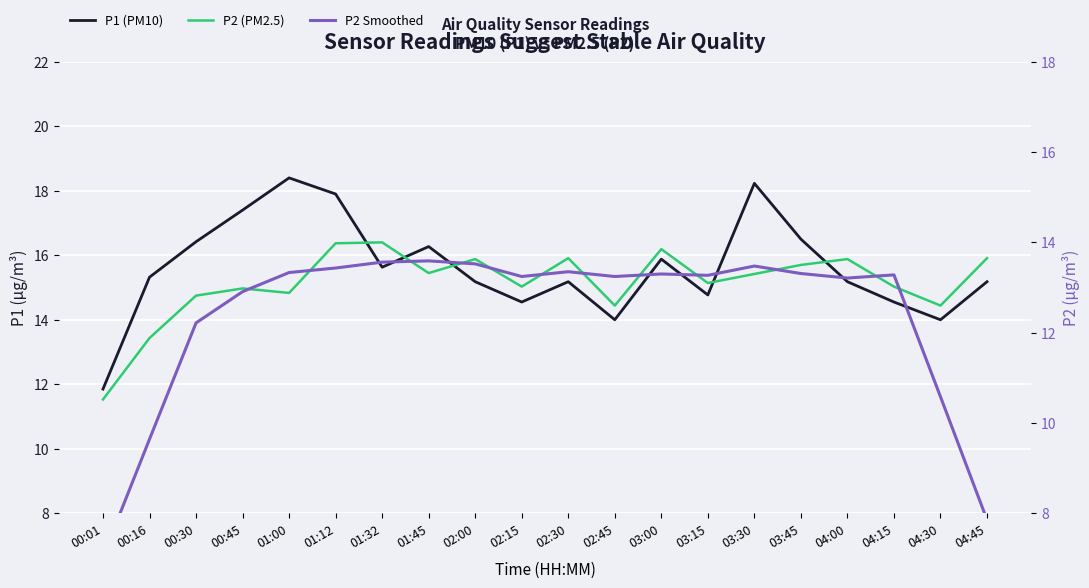

Reading left to right, extract all data points from this chart.

P1 (PM10): 00:01=11.8	00:16=15.3	00:30=16.4	00:45=17.4	01:00=18.4	01:12=17.9	01:32=15.6	01:45=16.3	02:00=15.2	02:15=14.6	02:30=15.2	02:45=14.0	03:00=15.9	03:15=14.8	03:30=18.2	03:45=16.5	04:00=15.2	04:15=14.6	04:30=14.0	04:45=15.2
P2 (PM2.5): 00:01=10.5	00:16=11.9	00:30=12.8	00:45=13.0	01:00=12.9	01:12=14.0	01:32=14.0	01:45=13.3	02:00=13.6	02:15=13.0	02:30=13.7	02:45=12.6	03:00=13.8	03:15=13.1	03:30=13.3	03:45=13.5	04:00=13.6	04:15=13.0	04:30=12.6	04:45=13.7
P2 Smoothed: 00:01=7.0	00:16=9.6	00:30=12.2	00:45=12.9	01:00=13.3	01:12=13.4	01:32=13.6	01:45=13.6	02:00=13.5	02:15=13.2	02:30=13.3	02:45=13.2	03:00=13.3	03:15=13.3	03:30=13.5	03:45=13.3	04:00=13.2	04:15=13.3	04:30=10.6	04:45=7.9